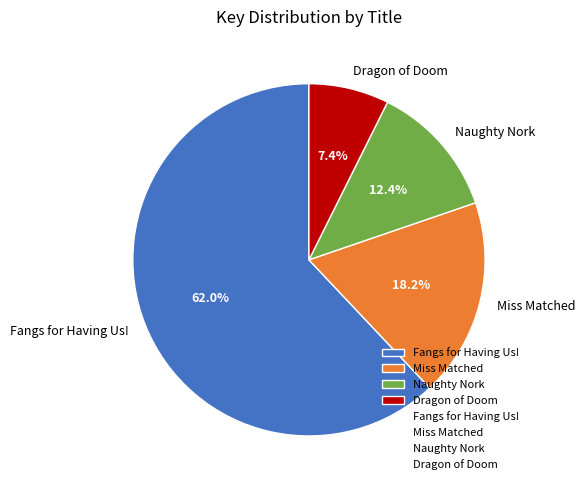

To the nearest percent, what is the average slice percentage?

25%